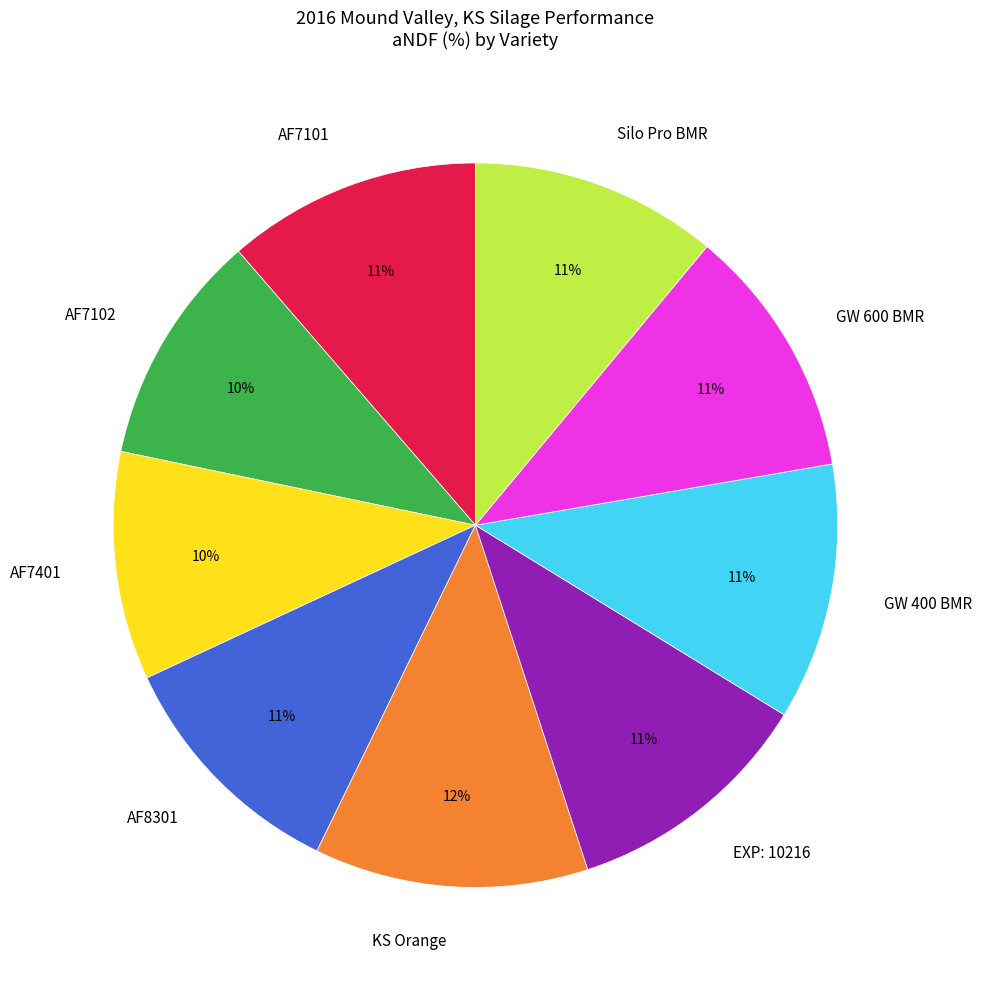

Is the sum of AF7401 and KS Orange greater than half?

No